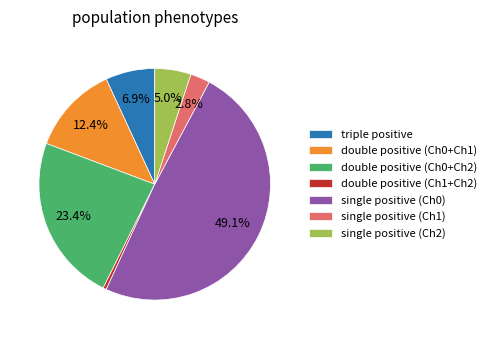

Between triple positive and double positive (Ch0+Ch1), which is larger?

double positive (Ch0+Ch1)